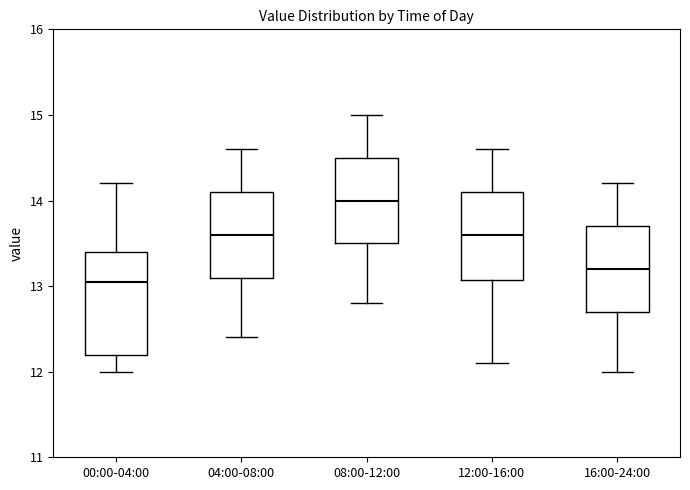

Reading left to right, read every box against the y-axis: the position of its median line, the range the box covers, and the ends of its whiskers. The values are not printed on the chart, so give them approximately, as read against the axis.

00:00-04:00: median 13.1, box 12.2 to 13.4, whiskers 12.0 to 14.2
04:00-08:00: median 13.6, box 13.1 to 14.1, whiskers 12.4 to 14.6
08:00-12:00: median 14.0, box 13.5 to 14.5, whiskers 12.8 to 15.0
12:00-16:00: median 13.6, box 13.1 to 14.1, whiskers 12.1 to 14.6
16:00-24:00: median 13.2, box 12.7 to 13.7, whiskers 12.0 to 14.2